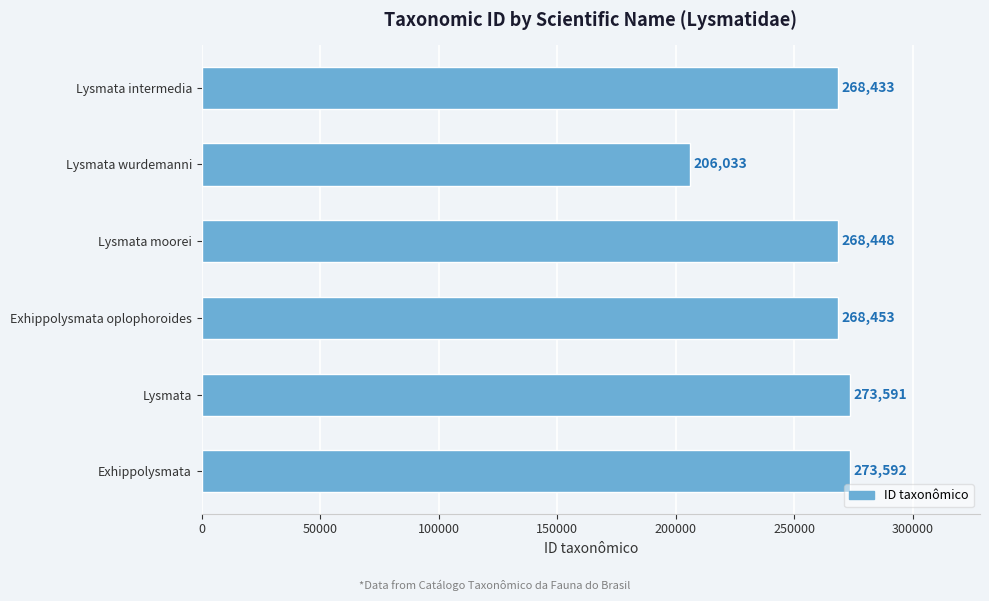

The chart shows a value of 206033 at Lysmata wurdemanni. True or false?

True